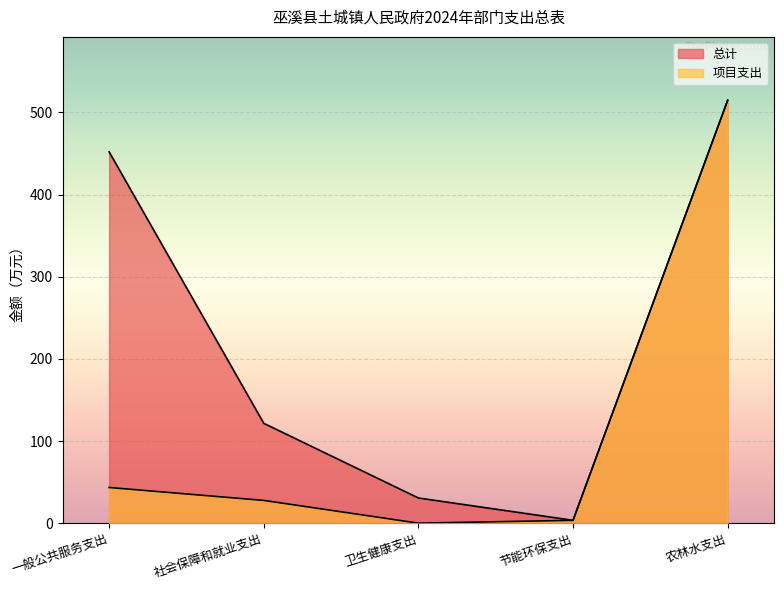

True or false: 项目支出 and 总计 cross at least once.

False